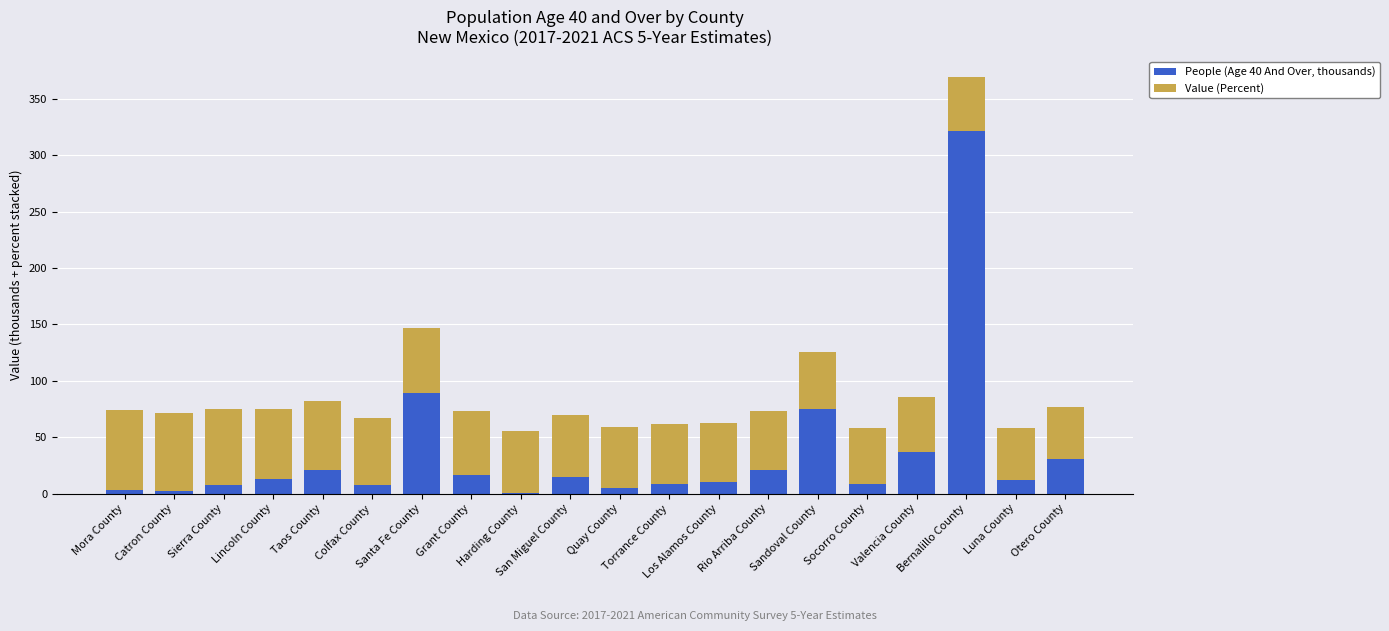

What is the highest value of the People (Age 40 And Over, thousands) series?

321.4